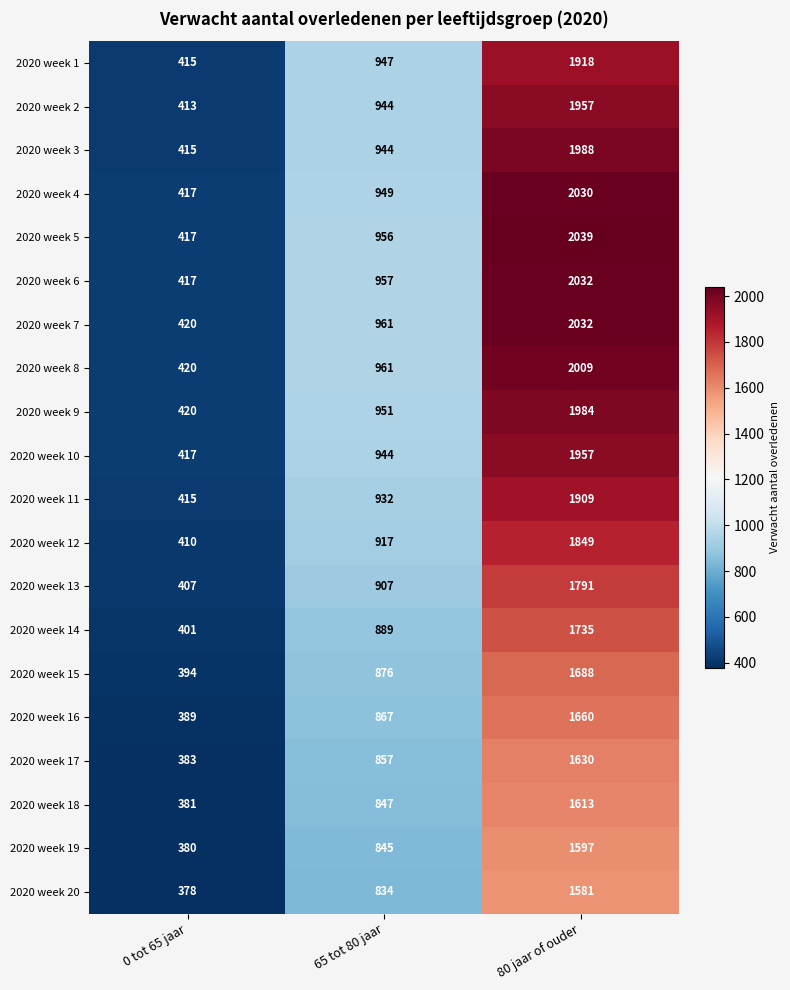

Is it true that 2020 week 20 equals 378 at 0 tot 65 jaar?

True